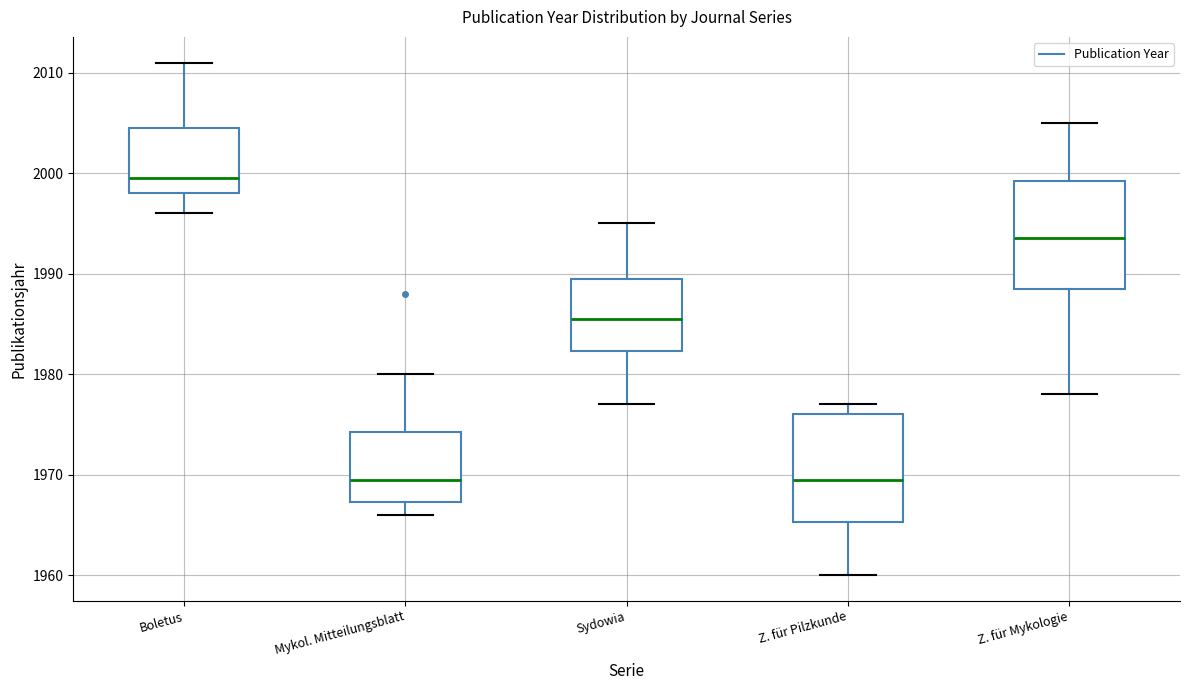

Where is the lower edge of the box for Boletus on the y-axis? The values are not printed on the chart, so give them approximately, as read against the axis.

1998